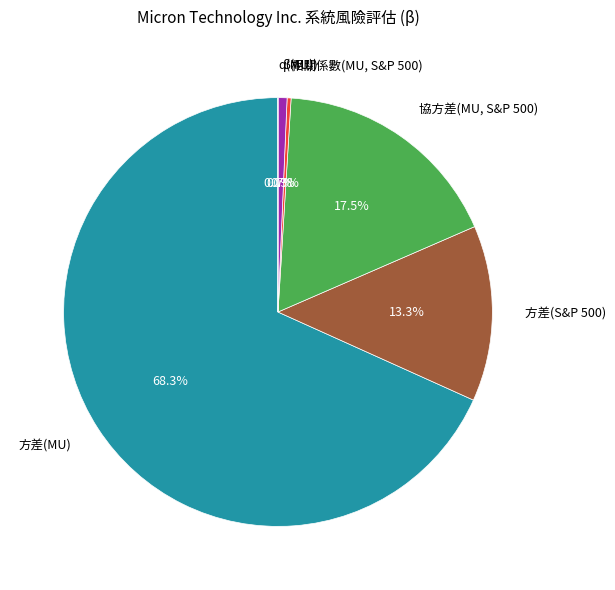

Approximately how many times larger is the value at 協方差(MU, S&P 500) compared to 方差(S&P 500)?

1.3